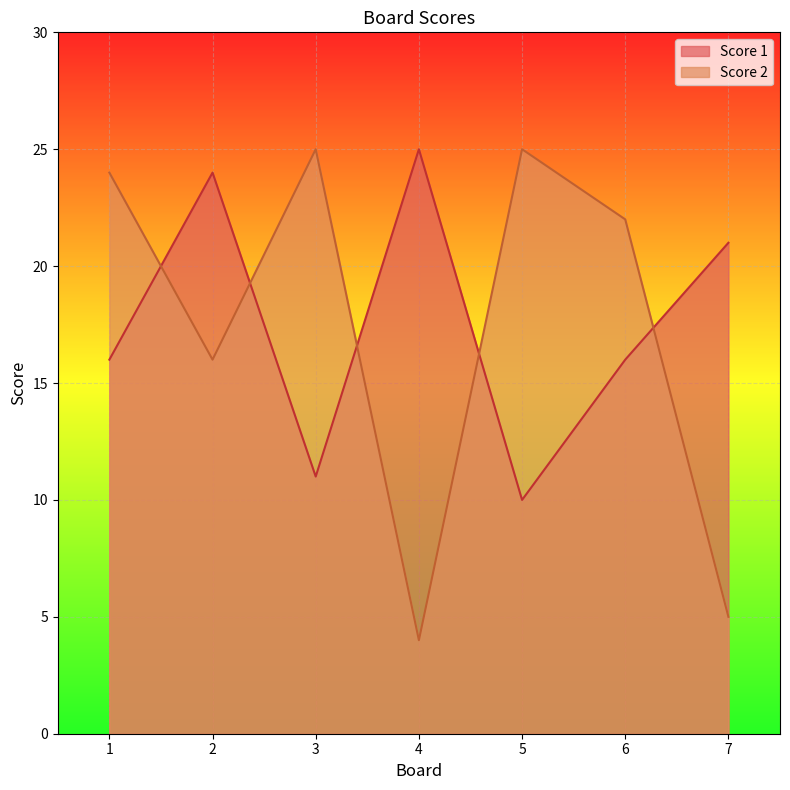

Reading left to right, what are all the values shown in this chart?

Score 1: 16	24	11	25	10	16	21
Score 2: 24	16	25	4	25	22	5